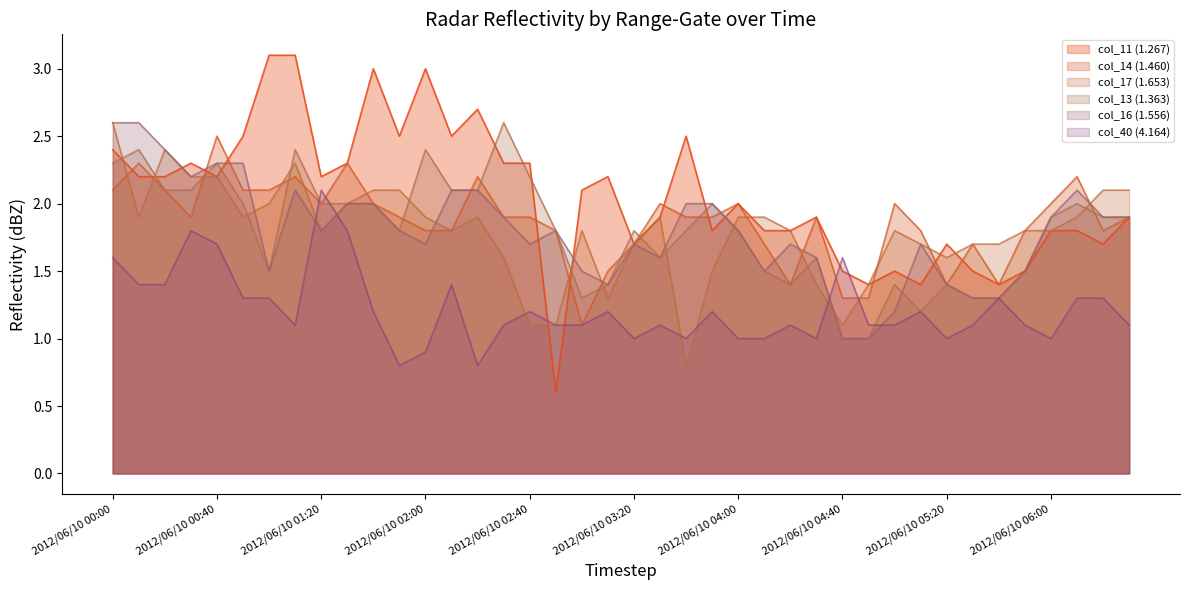

True or false: col_16 (1.556) and col_40 (4.164) intersect in this chart.

True